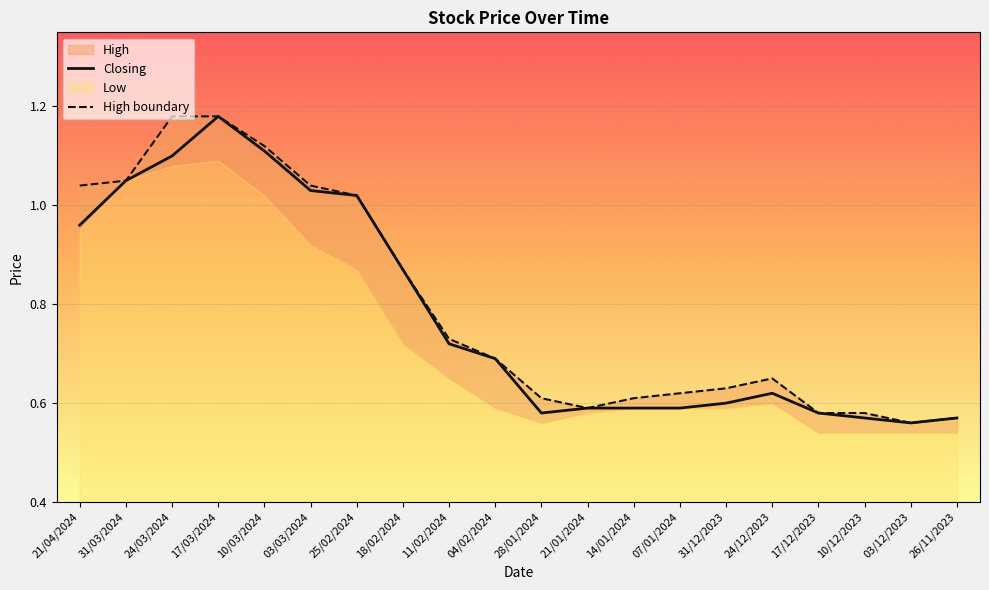

True or false: High boundary and Closing cross at least once.

False